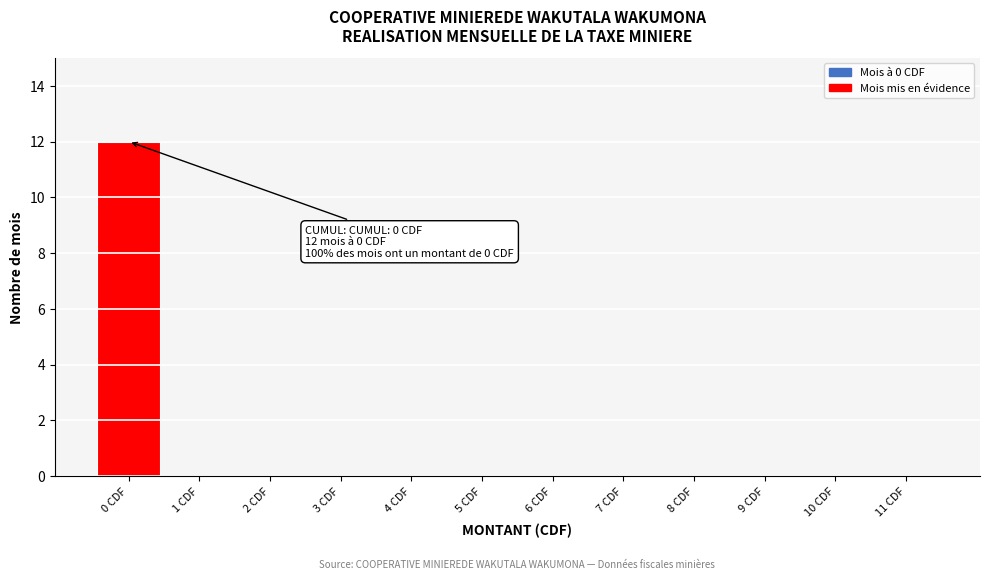

Reading left to right, list all the values displayed in this chart.

0 CDF=12	1 CDF=0	2 CDF=0	3 CDF=0	4 CDF=0	5 CDF=0	6 CDF=0	7 CDF=0	8 CDF=0	9 CDF=0	10 CDF=0	11 CDF=0